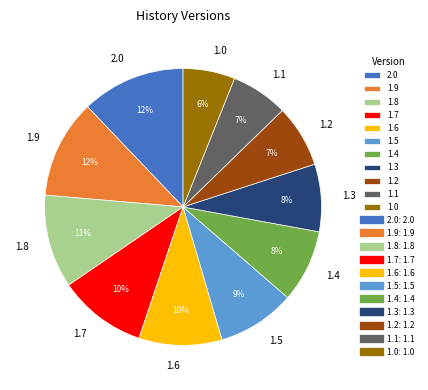

Does 1.9 account for over 50% of the chart?

No